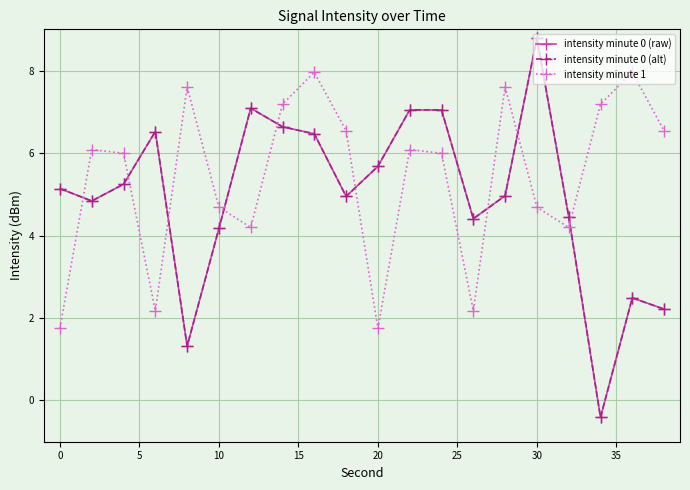

What is the value of the intensity minute 1 point at the 4th from the left?

2.2